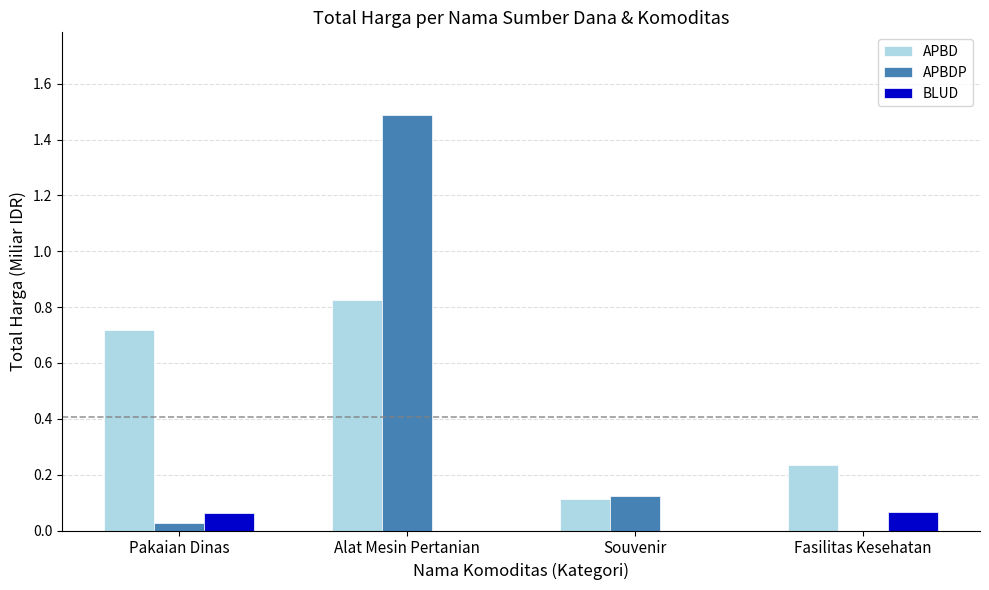

What value does the APBDP series have at Alat Mesin Pertanian?

1.5